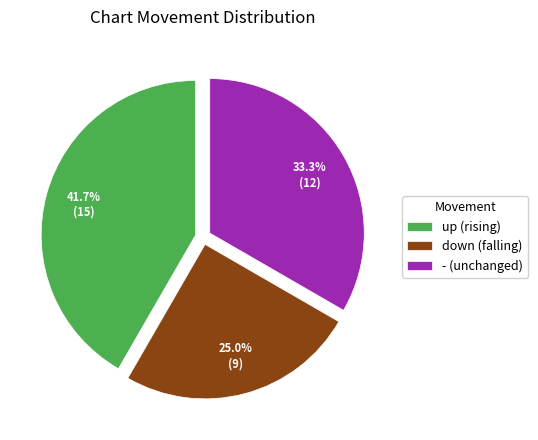

How many segments does this pie chart have?

3